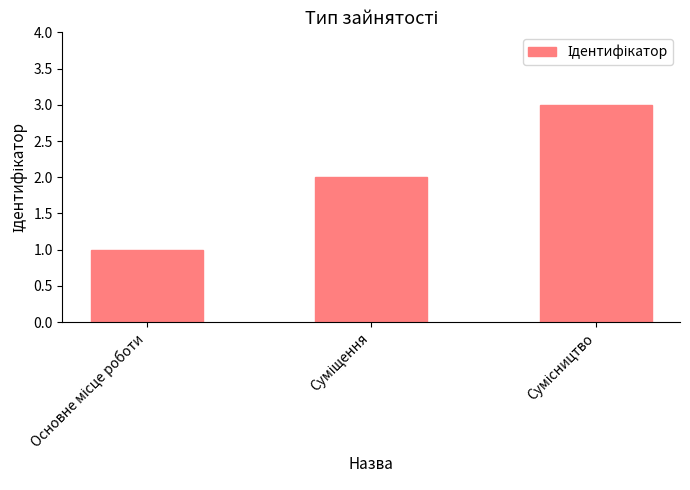

What is the sum of all values?

6